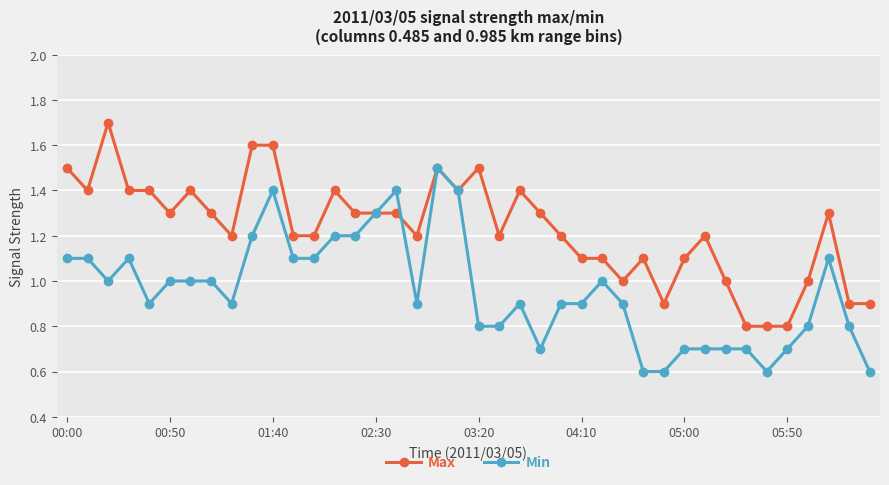

How many categories are shown in the chart?

40